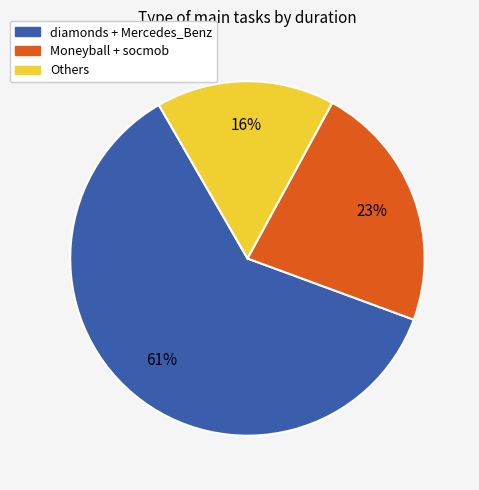

Does any single category account for the majority?

Yes